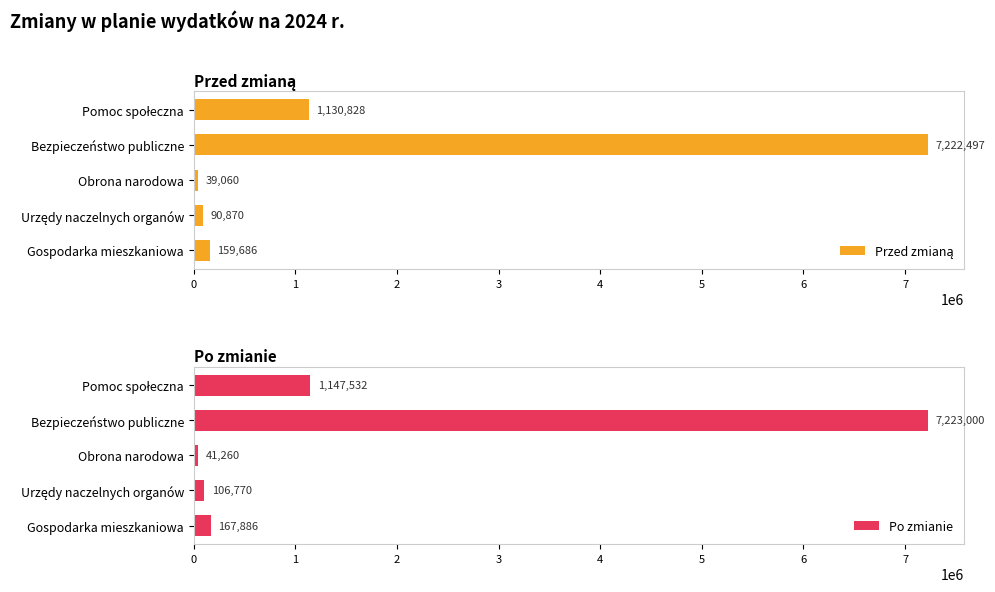

How many categories are shown in the chart?

5